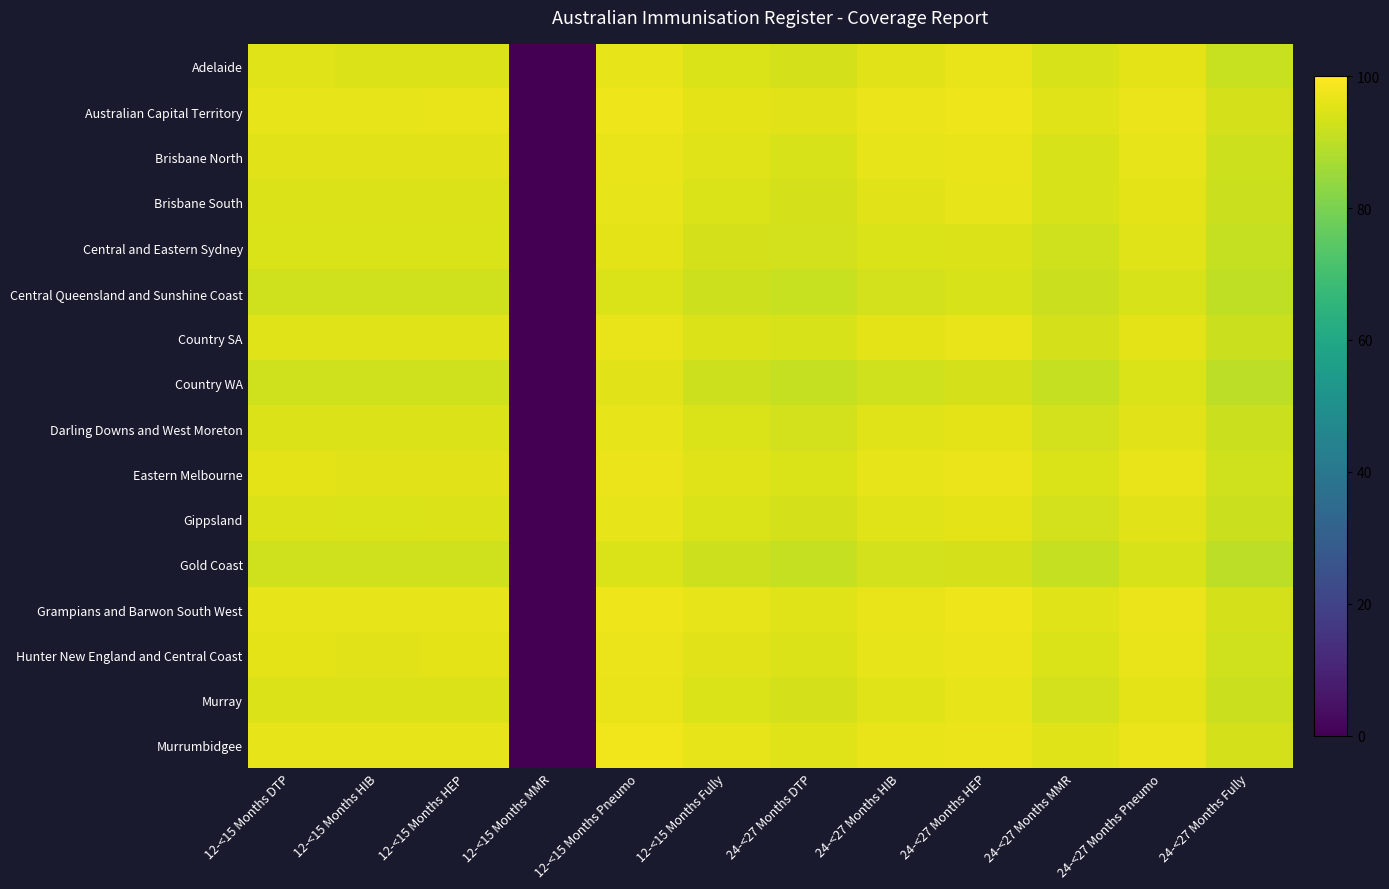

Which category has the lowest value across all series?

12-<15 Months MMR